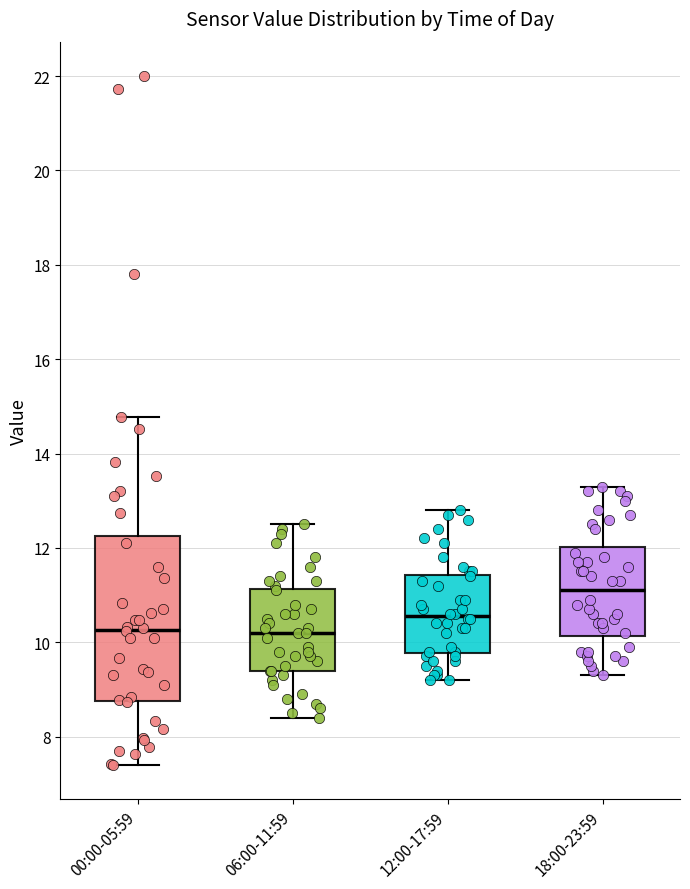

Reading left to right, read every box against the y-axis: the position of its median line, the range the box covers, and the ends of its whiskers. The values are not printed on the chart, so give them approximately, as read against the axis.

00:00-05:59: median 10.2, box 8.8 to 12.2, whiskers 7.4 to 14.8
06:00-11:59: median 10.2, box 9.4 to 11.2, whiskers 8.4 to 12.6
12:00-17:59: median 10.6, box 9.8 to 11.4, whiskers 9.2 to 12.8
18:00-23:59: median 11.2, box 10.2 to 12.0, whiskers 9.4 to 13.4